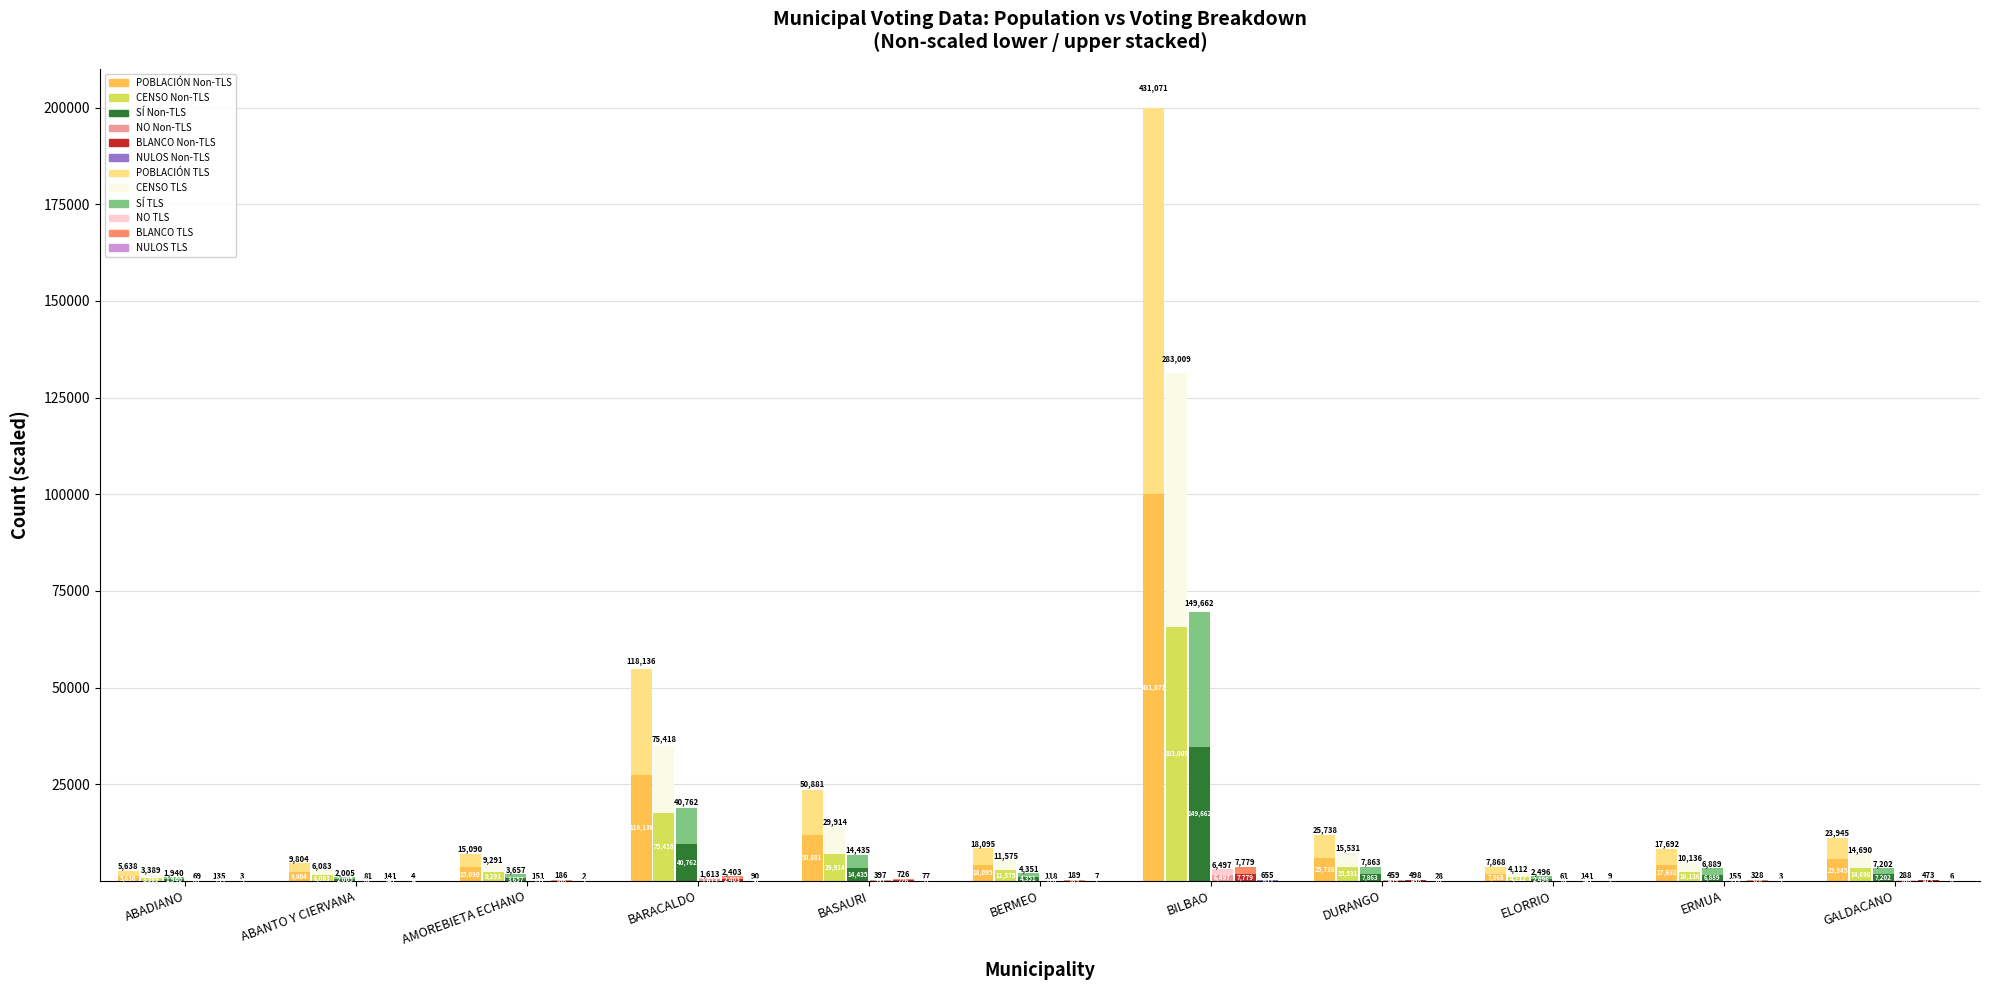

What is the label of the 4th bar from the right?

DURANGO